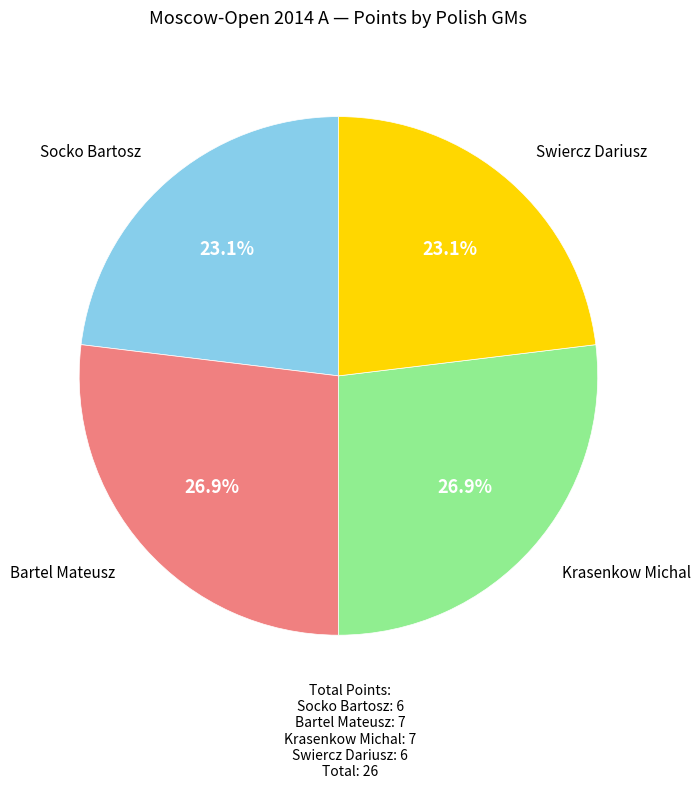

Do Swiercz Dariusz and Socko Bartosz together represent more than half of the pie?

No